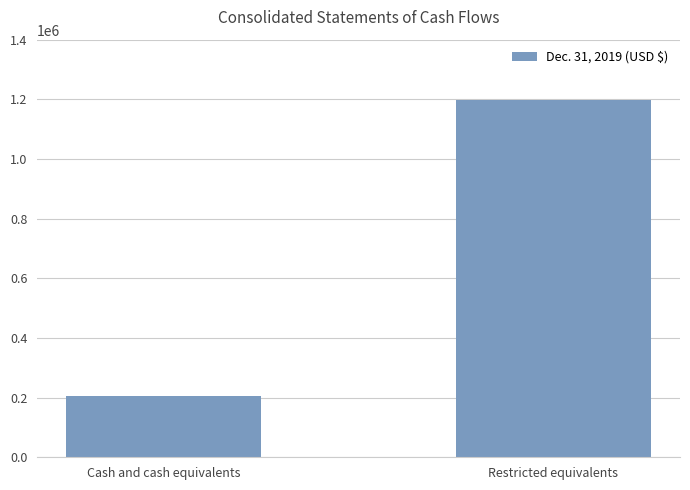

Rank the categories by value from highest to lowest.

Restricted equivalents, Cash and cash equivalents